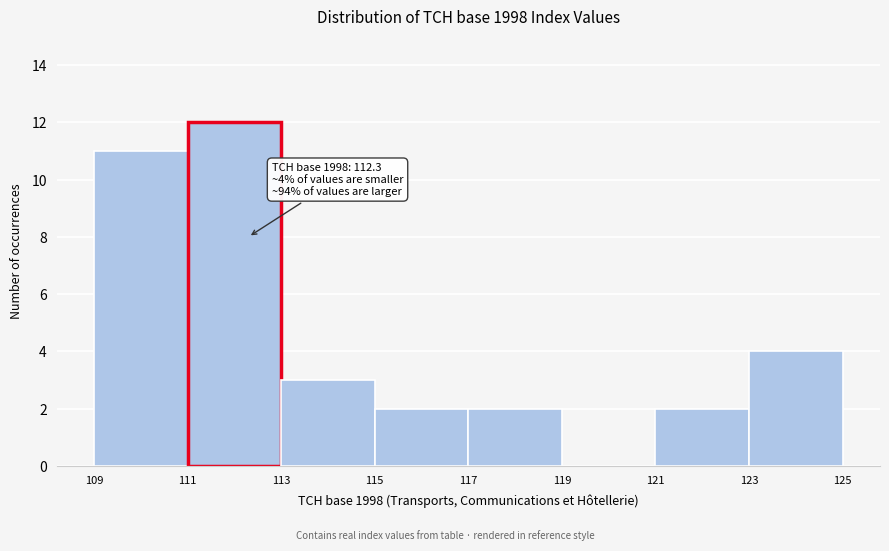

Which range on the x-axis has the tallest bar?

111 to 113